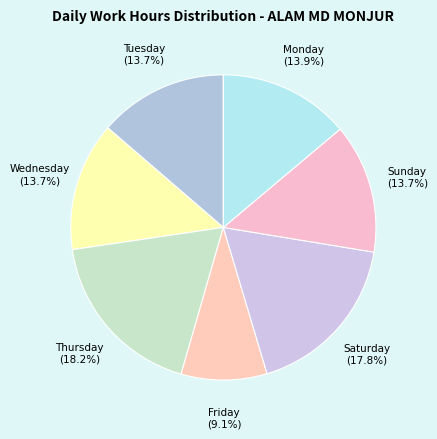

How many slices are in this pie chart?

7